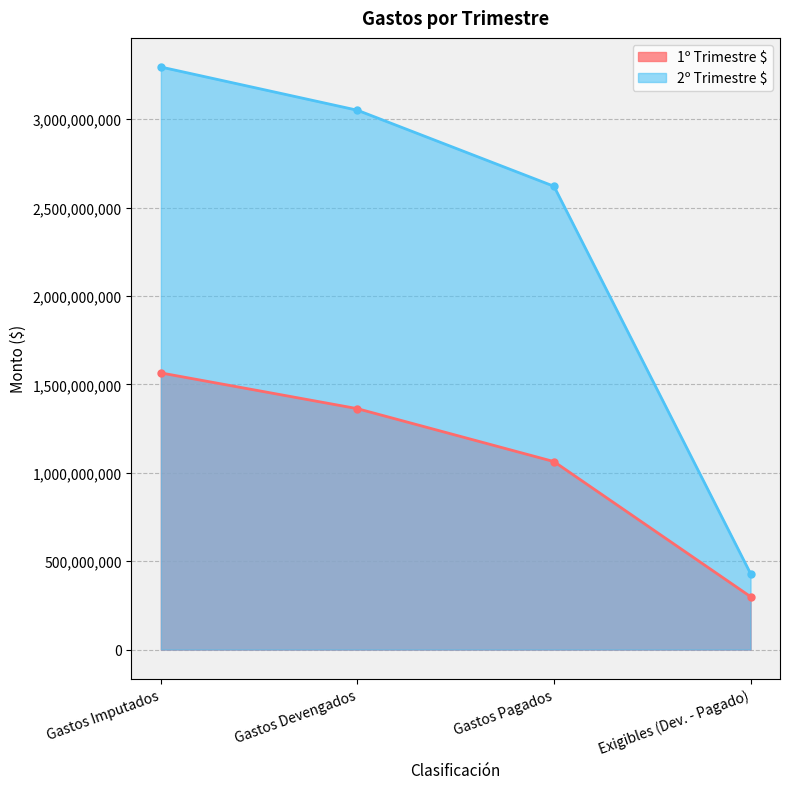

Which series has the largest total across all categories?

2º Trimestre $